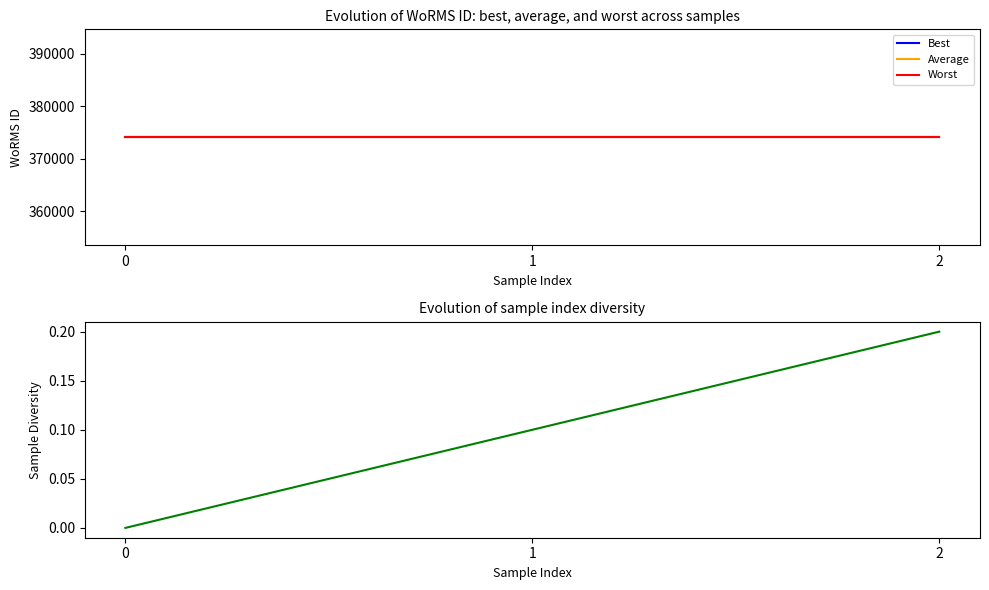

Reading right to left, extract all data points from this chart.

Best: 374066.0	374066.0	374066.0
Average: 374066.0	374066.0	374066.0
Worst: 374066.0	374066.0	374066.0
Population diversity: 0.2	0.1	0.0